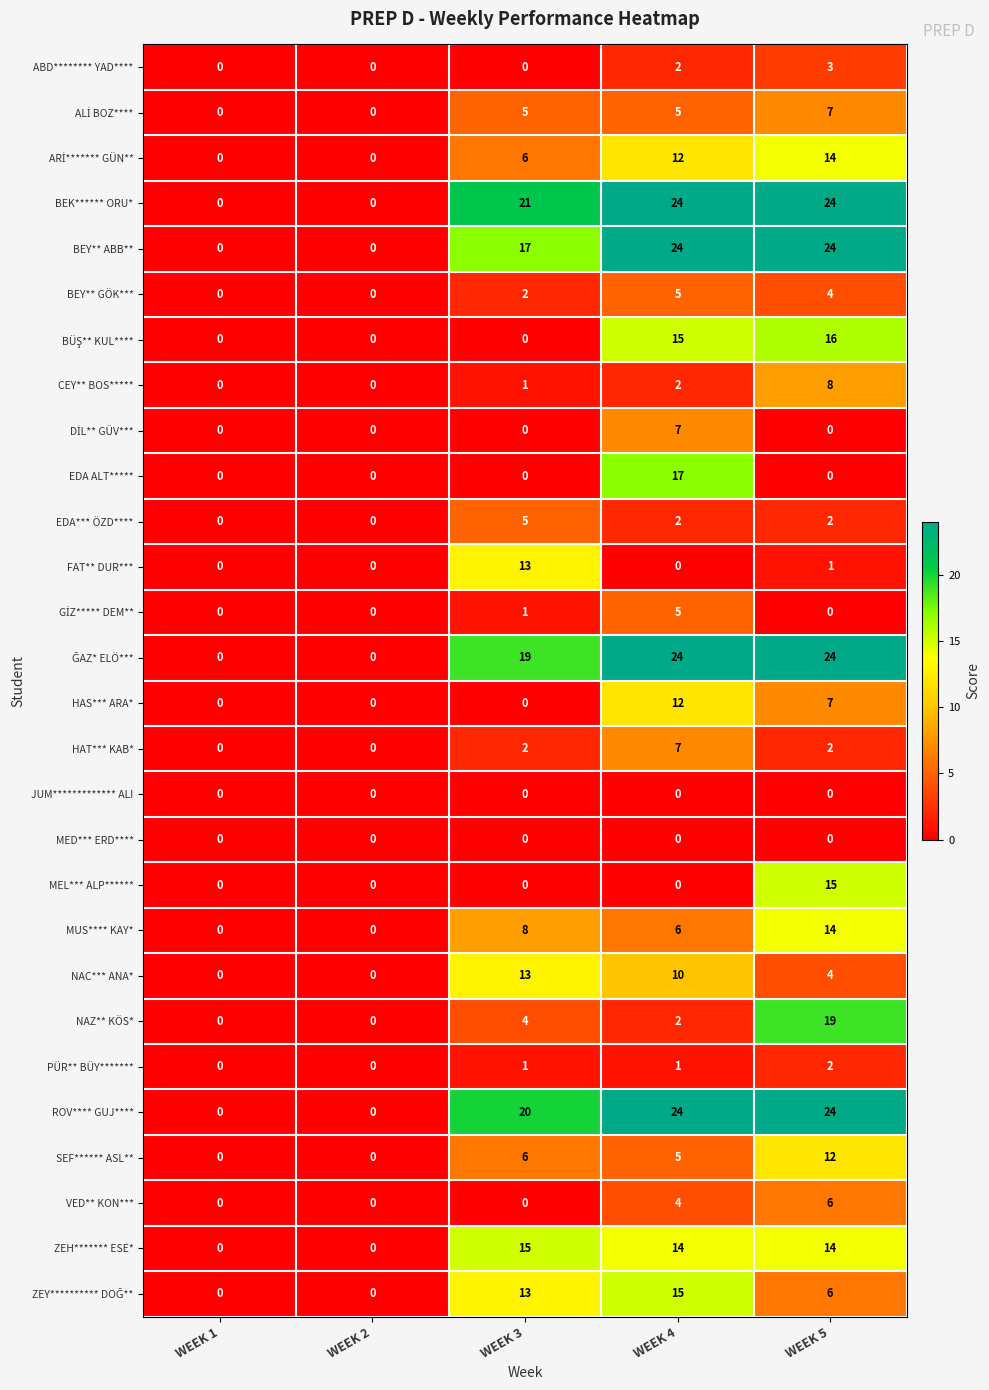

True or false: BEY** GÖK*** has a value of 3 at WEEK 2.

False